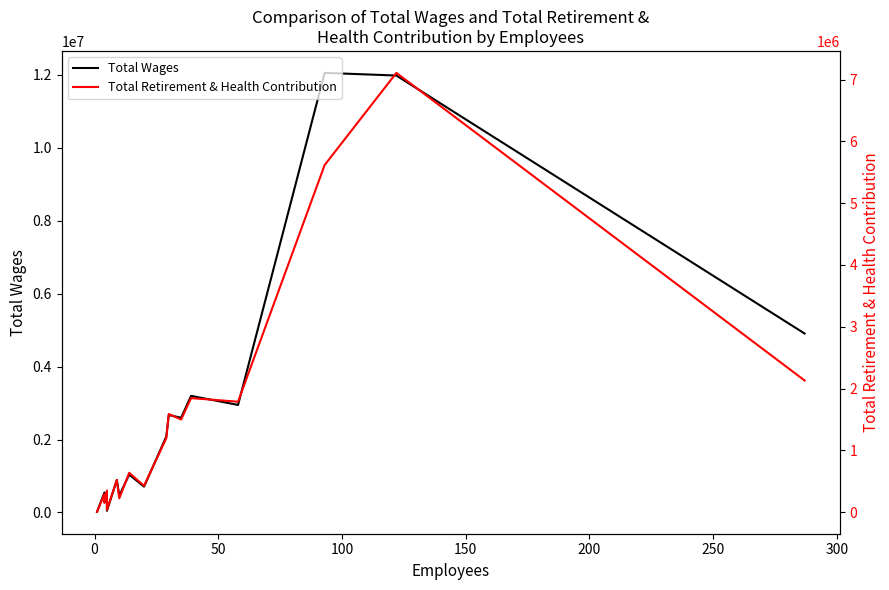

List the series in order of their peak value, lowest first.

Total Retirement & Health Contribution, Total Wages